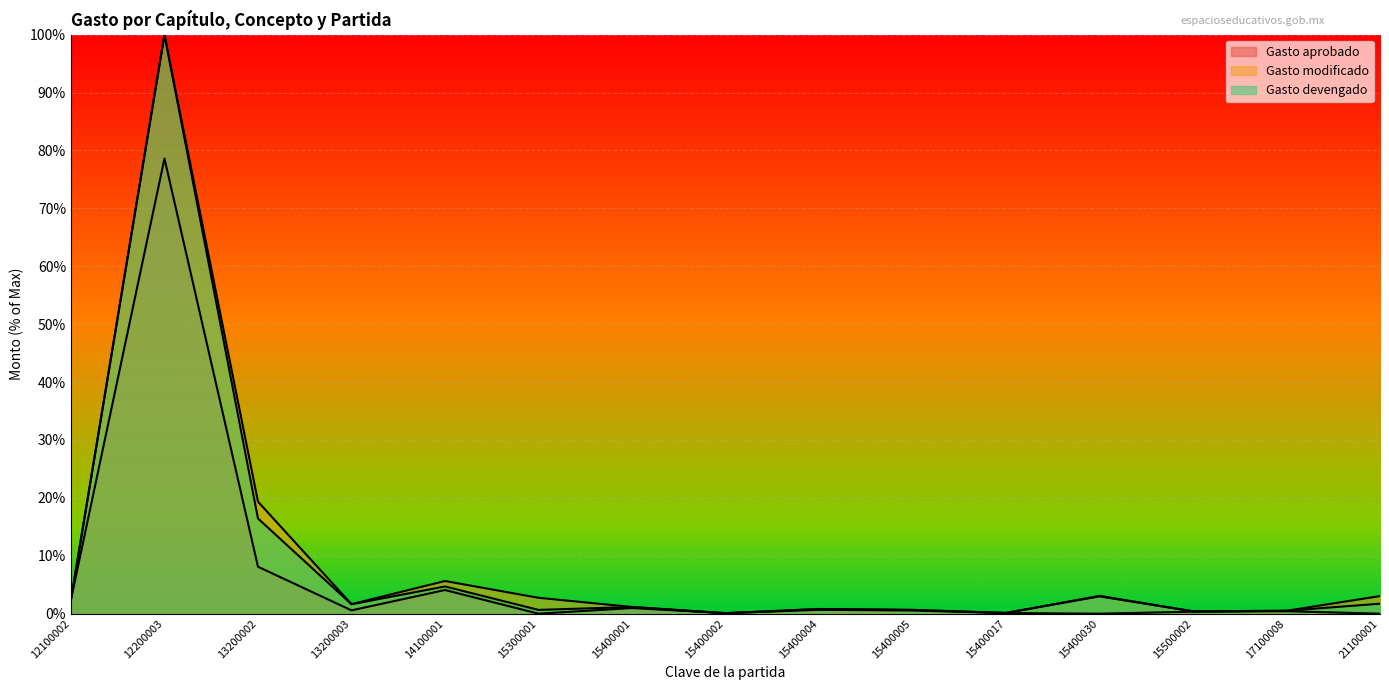

Reading right to left, transcribe all the data shown in this chart.

Gasto aprobado: 21100001=0.0	17100008=0.0	15500002=0.0	15400030=0.0	15400017=0.0	15400005=0.0	15400004=0.0	15400002=0.0	15400001=0.0	15300001=0.0	14100001=0.0	13200003=0.0	13200002=0.1	12200003=0.8	12100002=0.0
Gasto modificado: 21100001=0.0	17100008=0.0	15500002=0.0	15400030=0.0	15400017=0.0	15400005=0.0	15400004=0.0	15400002=0.0	15400001=0.0	15300001=0.0	14100001=0.1	13200003=0.0	13200002=0.2	12200003=1.0	12100002=0.0
Gasto devengado: 21100001=0.0	17100008=0.0	15500002=0.0	15400030=0.0	15400017=0.0	15400005=0.0	15400004=0.0	15400002=0.0	15400001=0.0	15300001=0.0	14100001=0.0	13200003=0.0	13200002=0.2	12200003=1.0	12100002=0.0